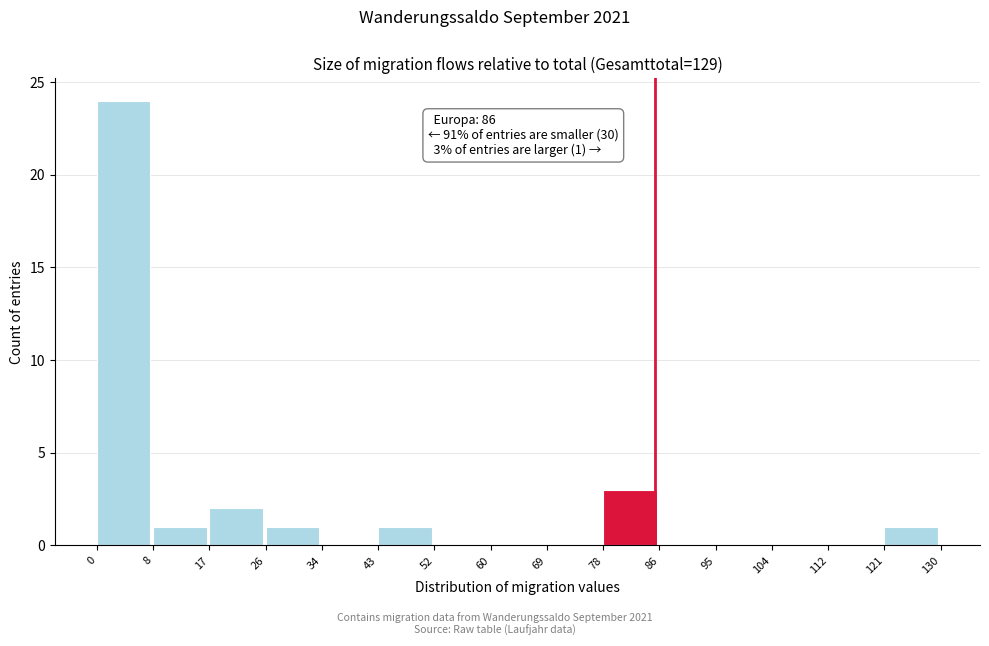

Over which range of the x-axis is the bar tallest?

0 to 8